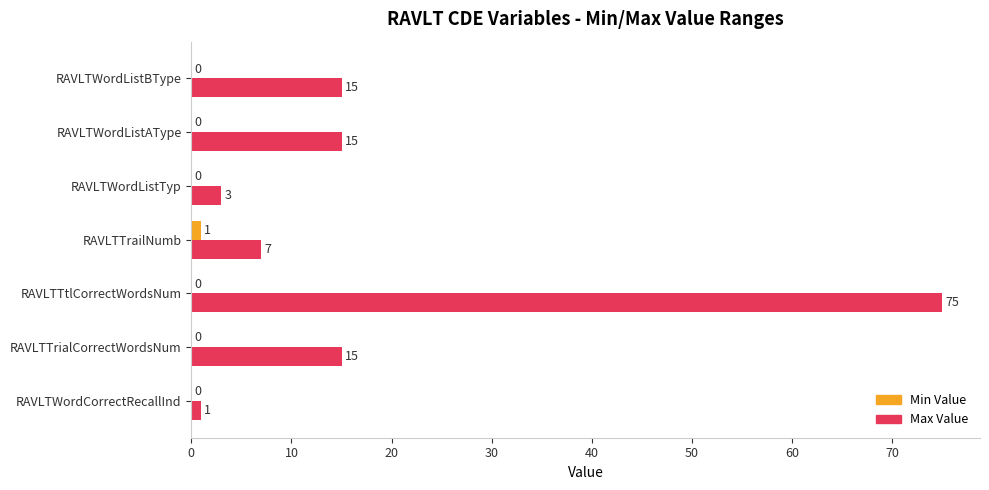

How many positive values does the Min Value series have?

1